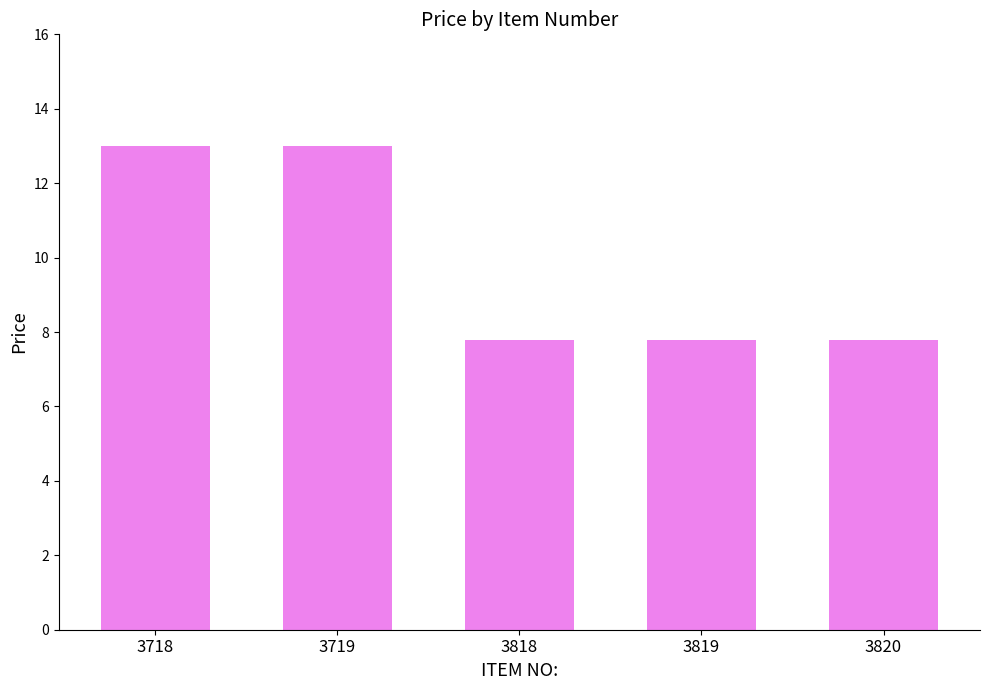

Approximately how many times larger is the value at 3718 compared to 3719?

1.0